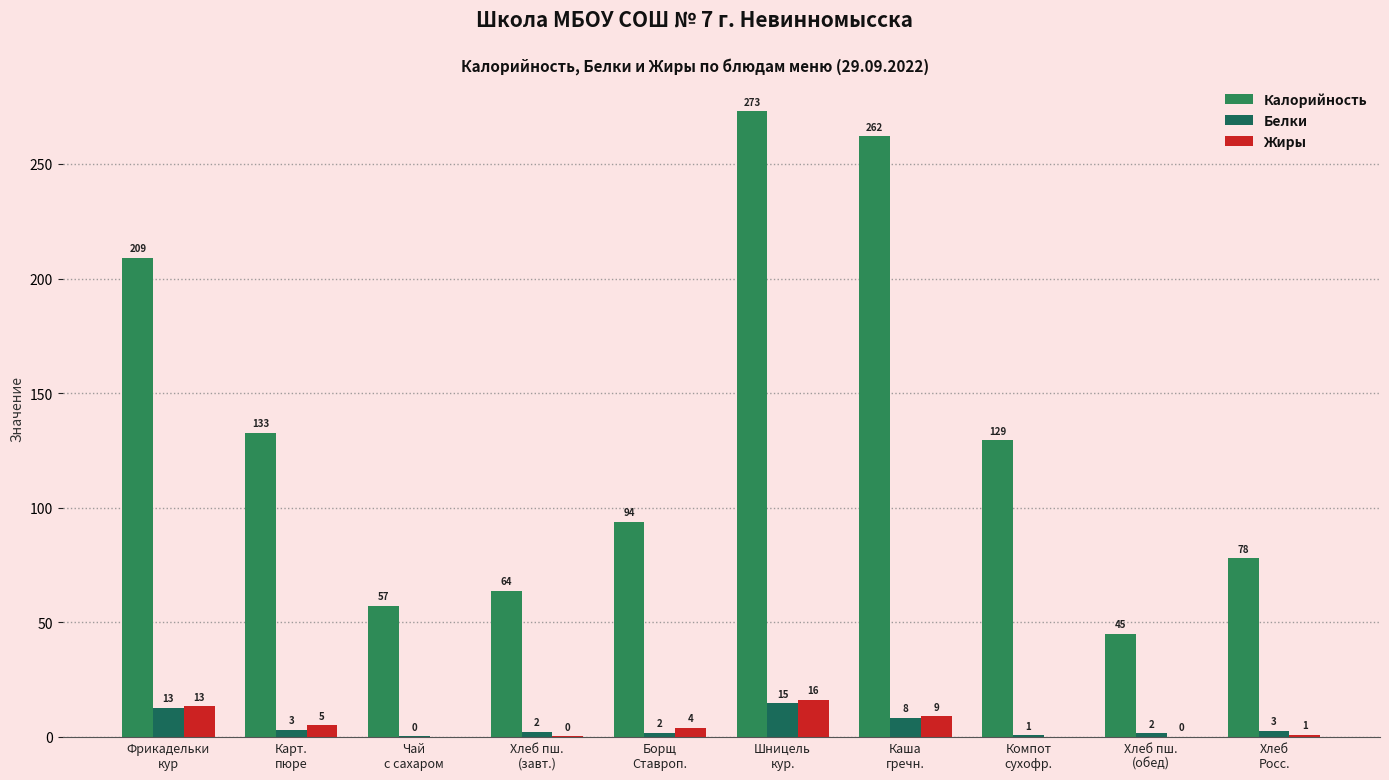

What is the difference between the maximum and second lowest values in the Жиры series?

16.3